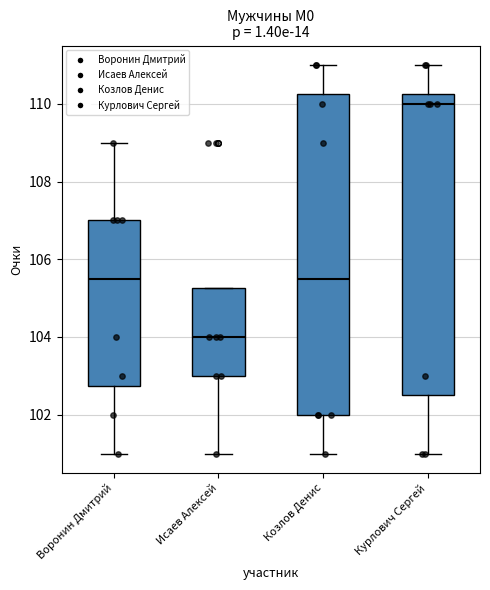

Which box has the lowest median line?

Исаев Алексей